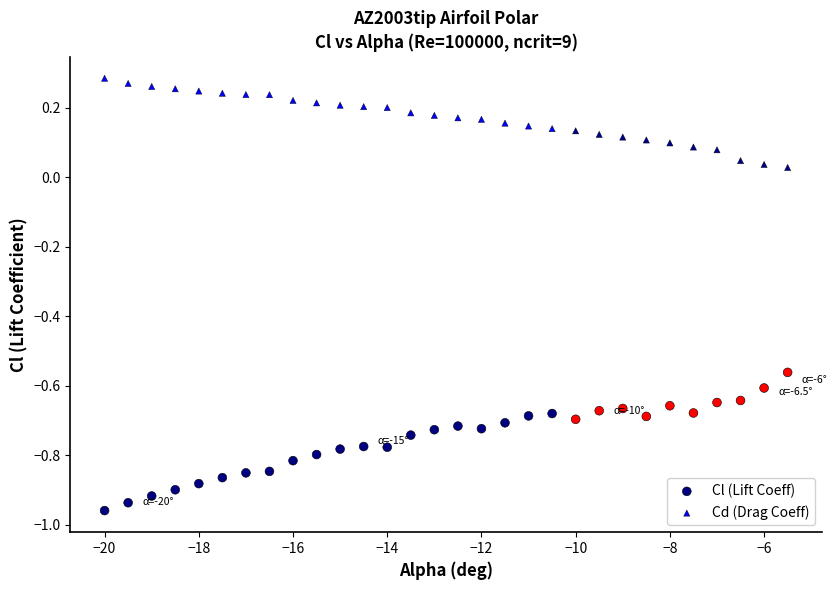

What are all the series names shown in the legend?

Cl (Lift Coeff), Cd (Drag Coeff)